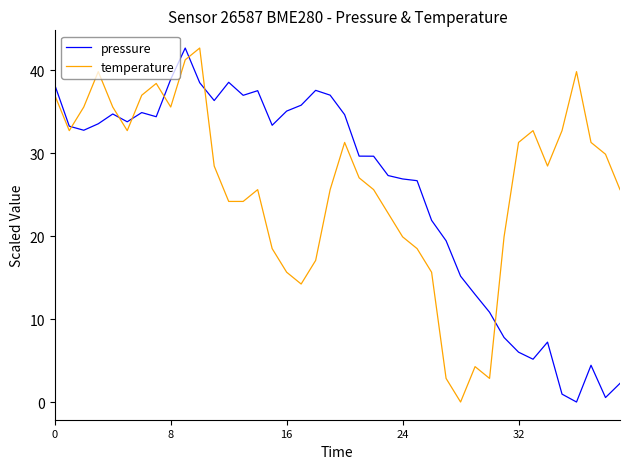

After their last crossing, which series has the higher values: pressure or temperature?

temperature